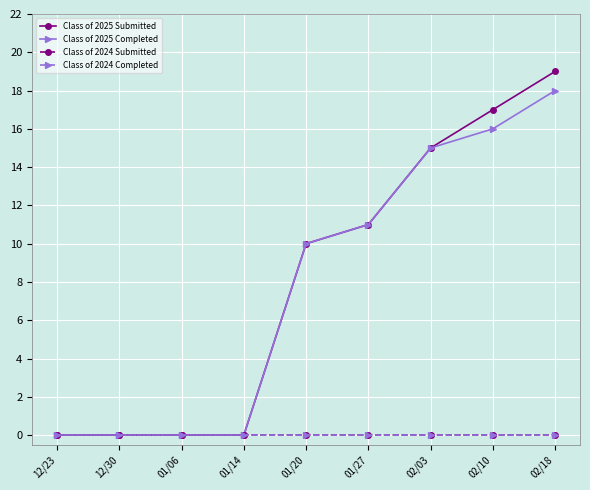

The Class of 2025 Submitted series shows -9 at 12/23. True or false?

False